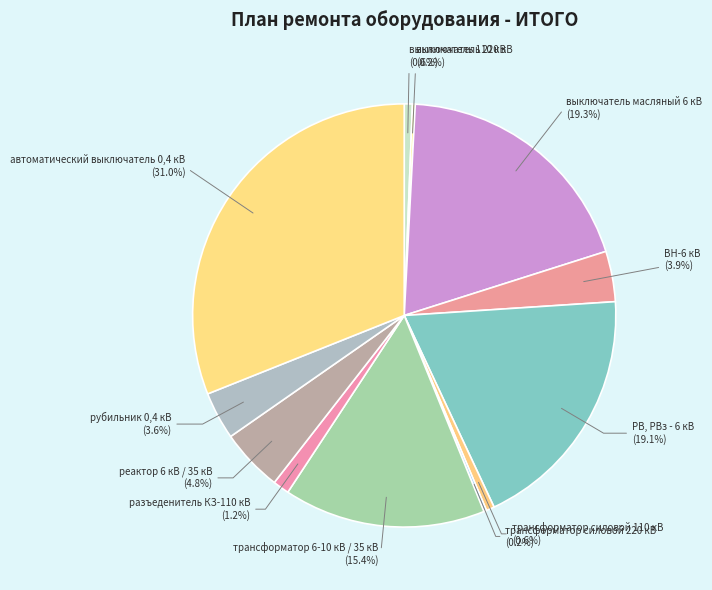

Count the number of slices in the pie.

12